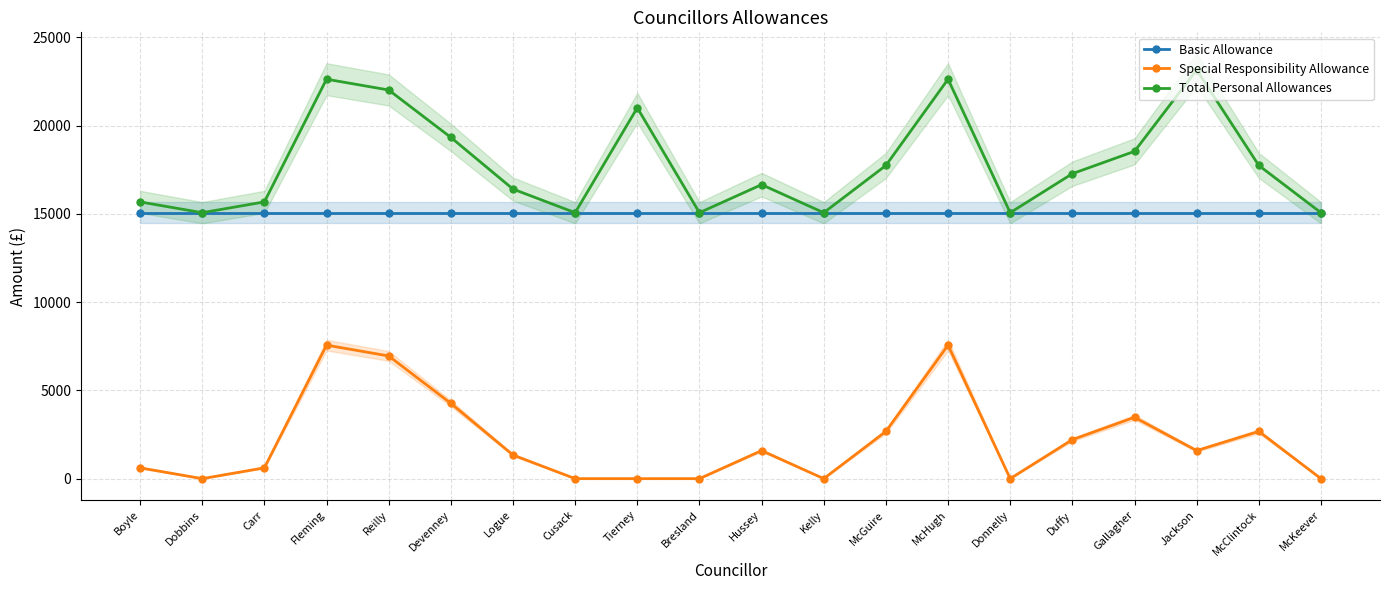

Rank the series at McGuire from lowest to highest value.

Special Responsibility Allowance, Basic Allowance, Total Personal Allowances